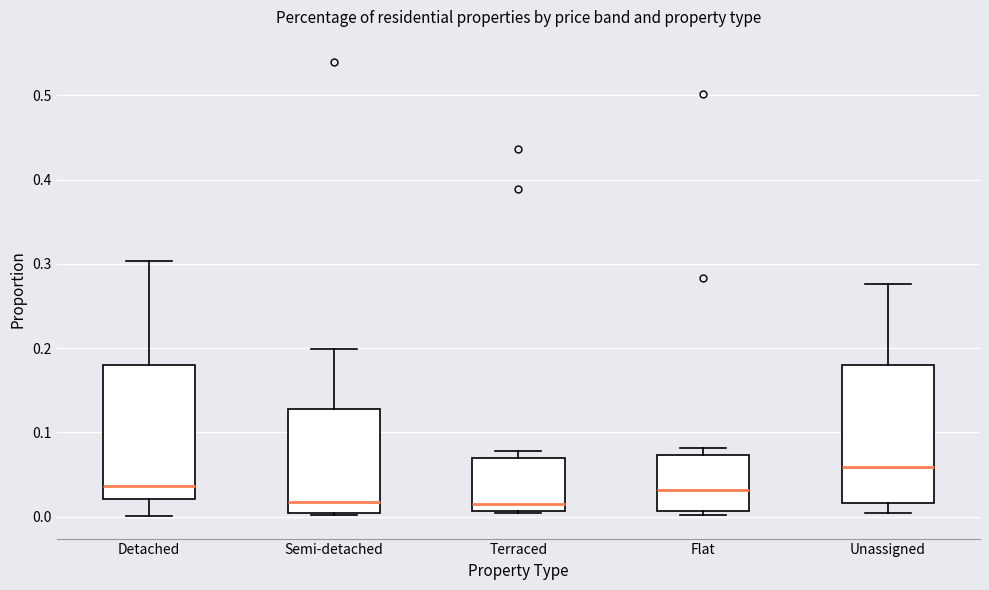

Where is the lower edge of the box for Semi-detached on the y-axis? The values are not printed on the chart, so give them approximately, as read against the axis.

0.00